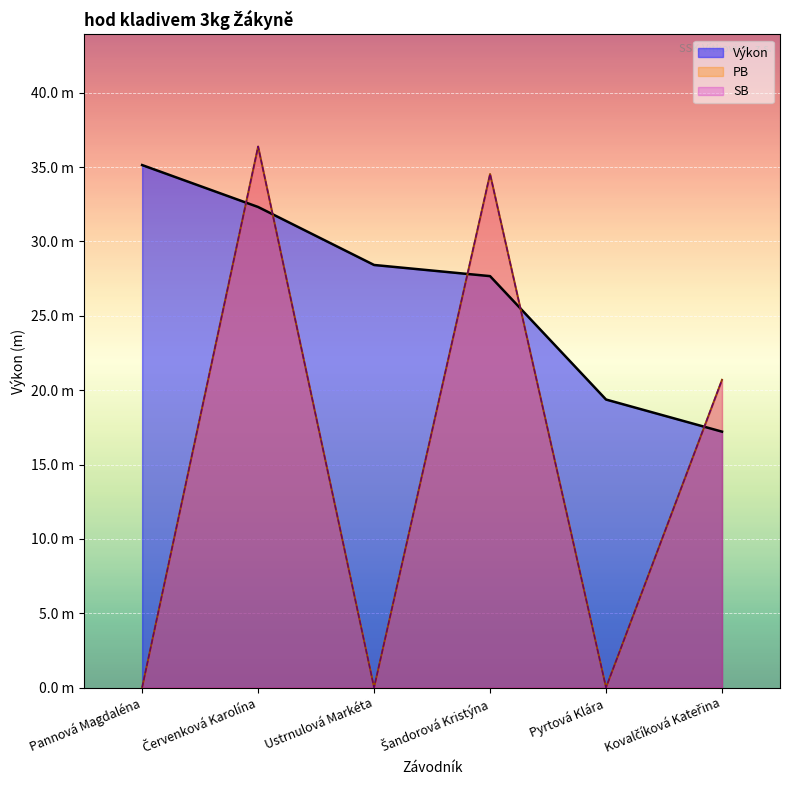

What is the approximate value of SB at Šandorová Kristýna?

34.5